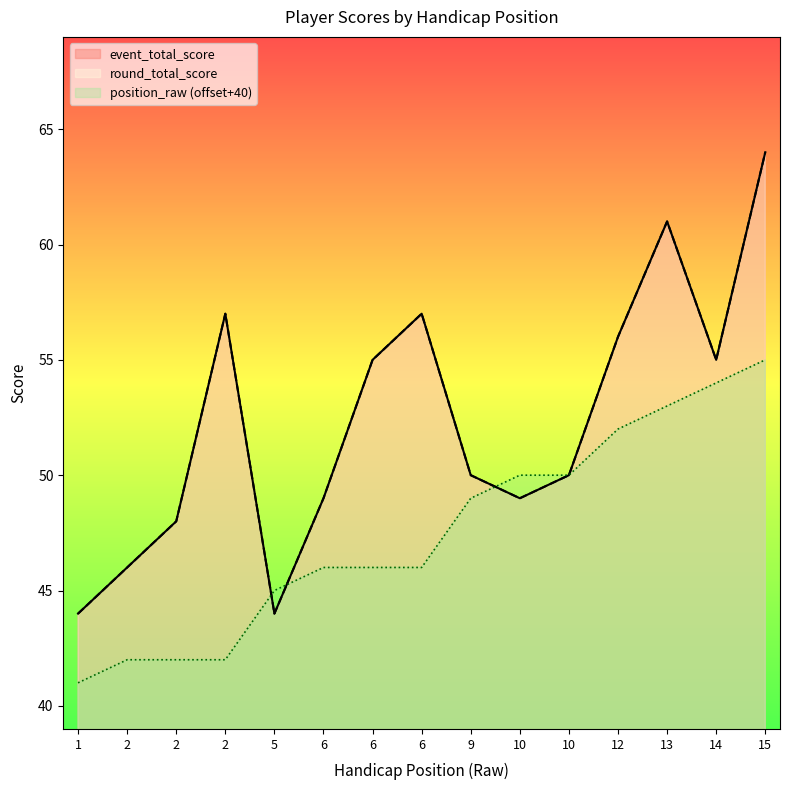

How many data points in position_raw are above 46?

7